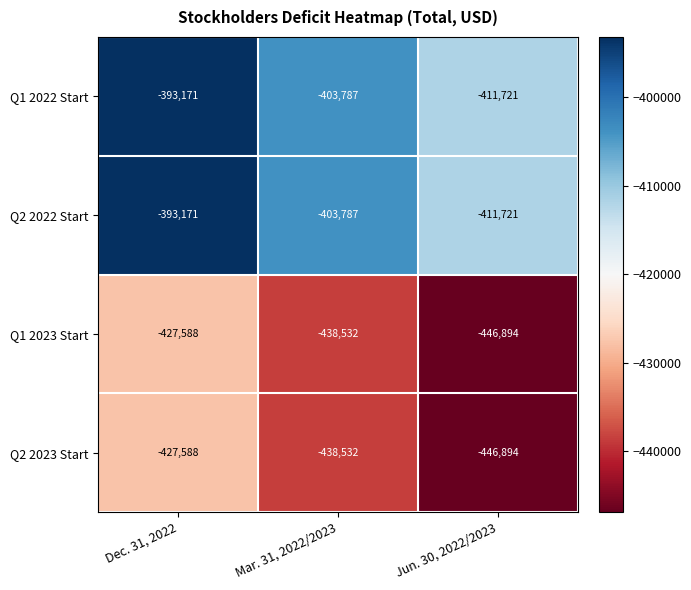

Where does the Q2 2022 Start series first go above -403787?

Dec. 31, 2022